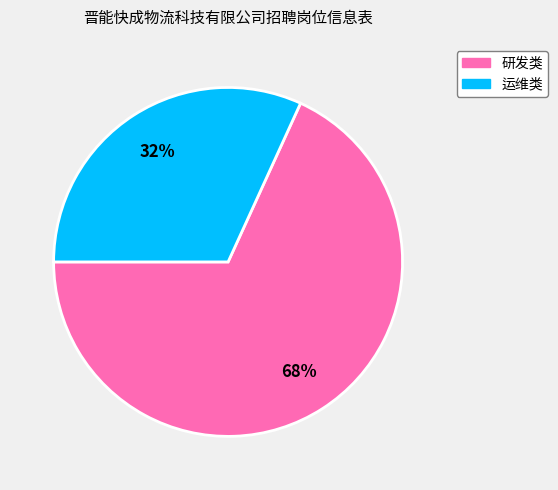

How many segments does this pie chart have?

2